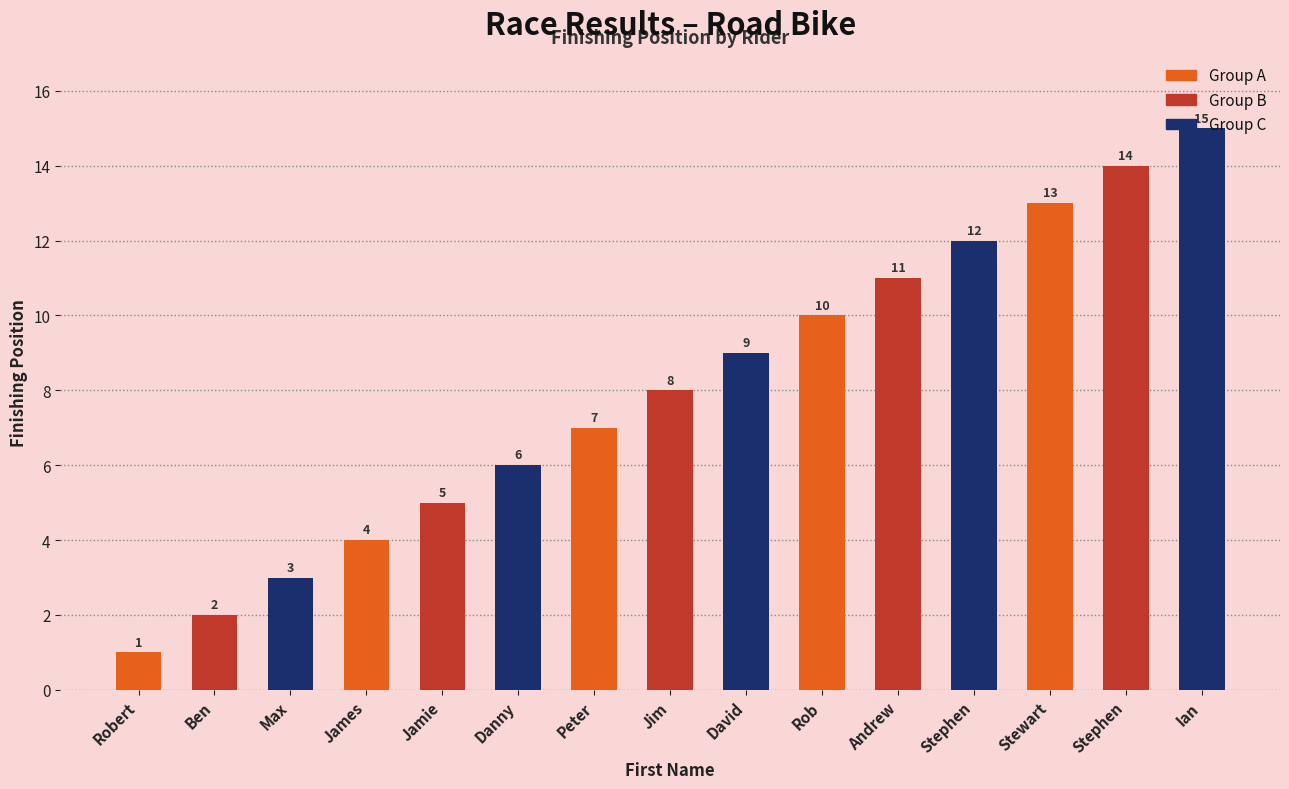

What is the label of the 5th bar from the right?

Andrew